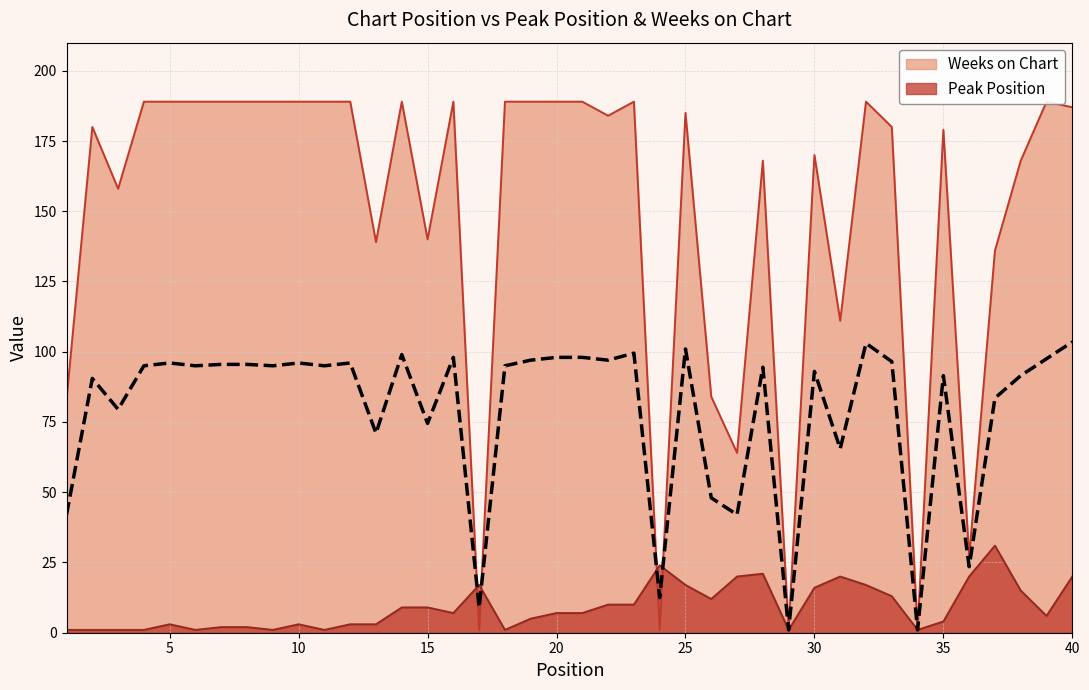

What is the minimum value shown in the chart?

1.0